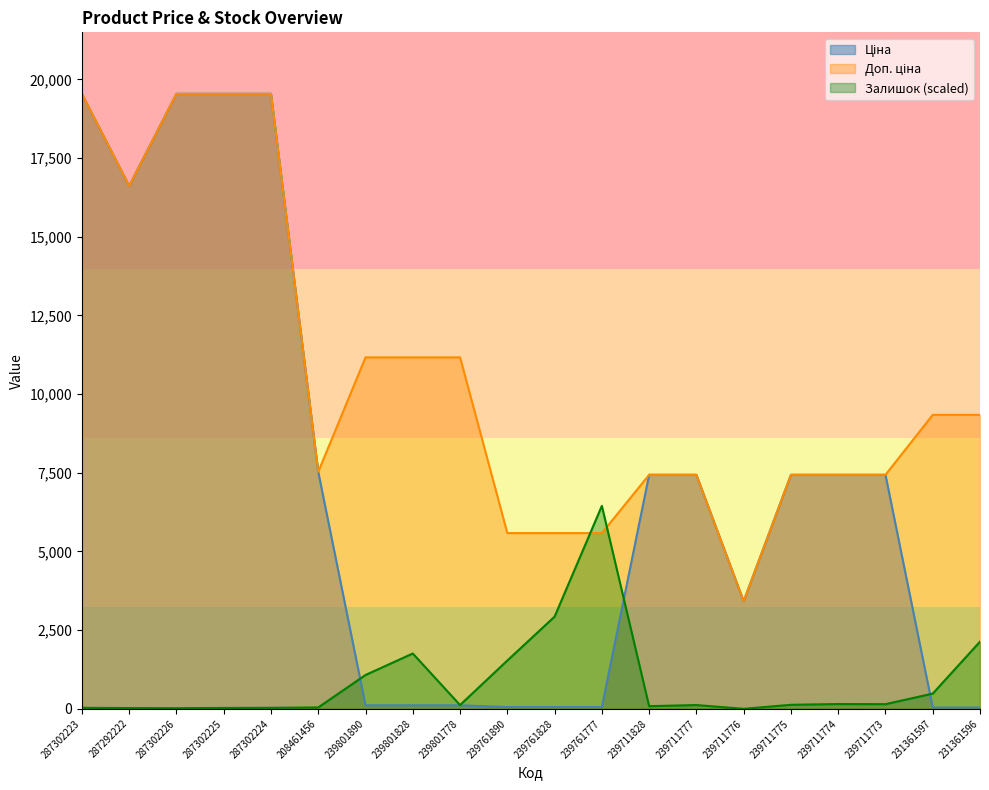

Between 239801828 and 239711777, which is larger?

239711777